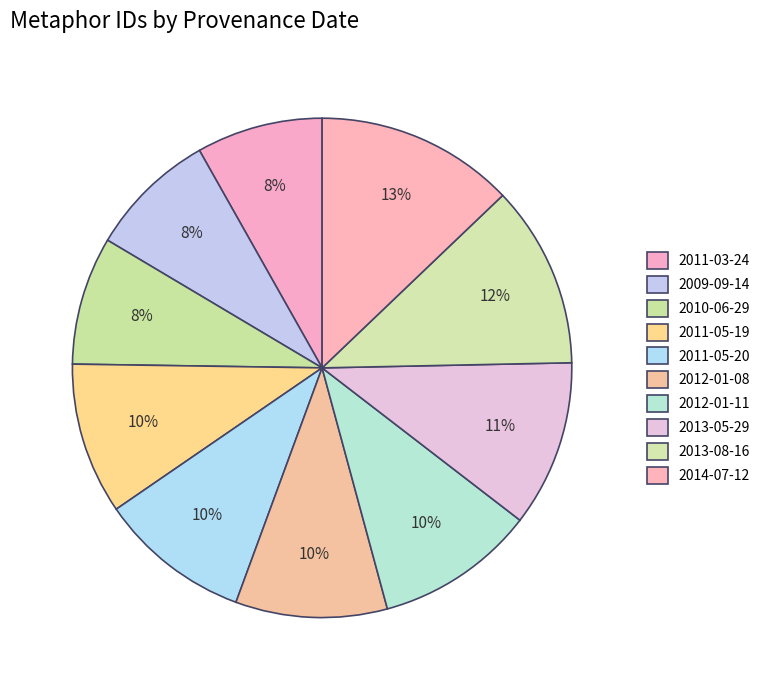

How many slices are in this pie chart?

10